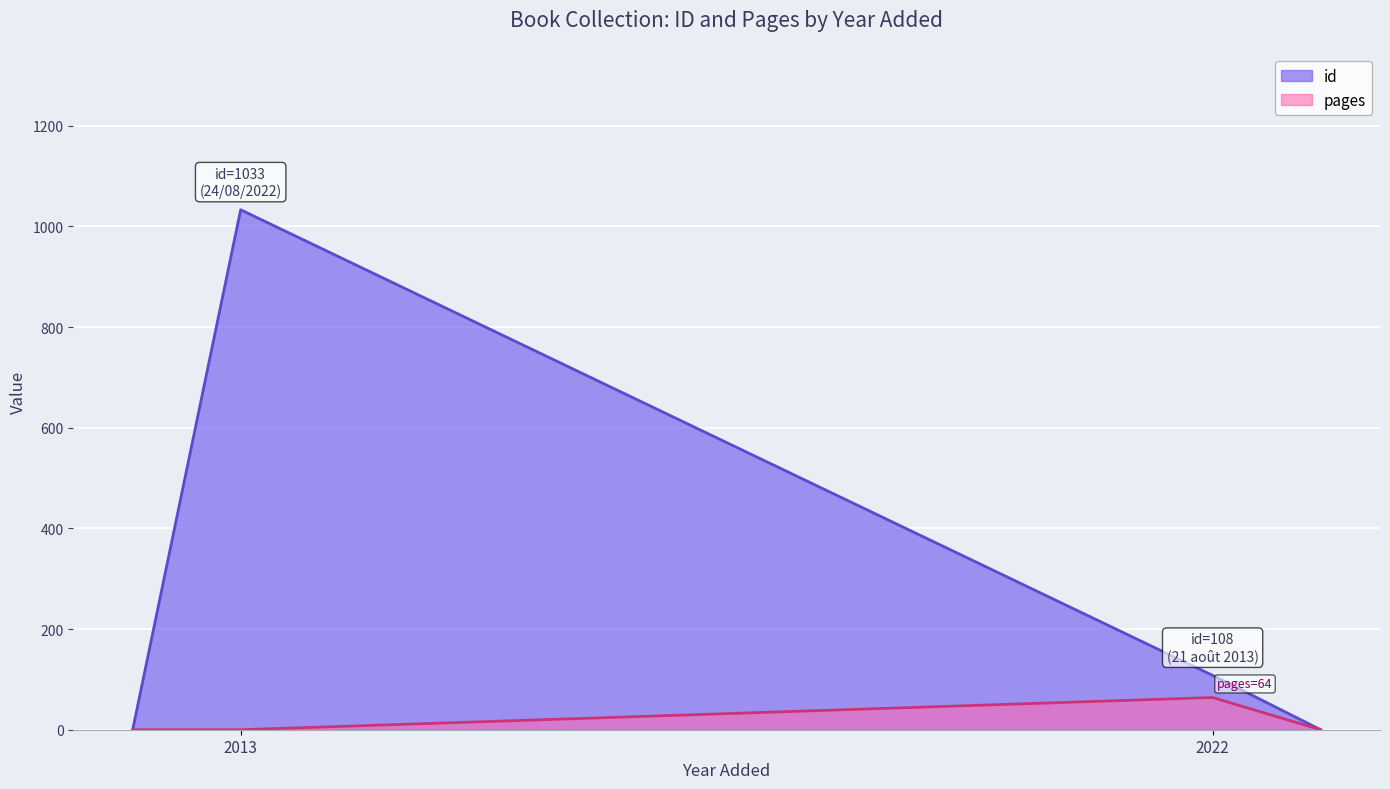

What position from the right is 21 août 2013?

1